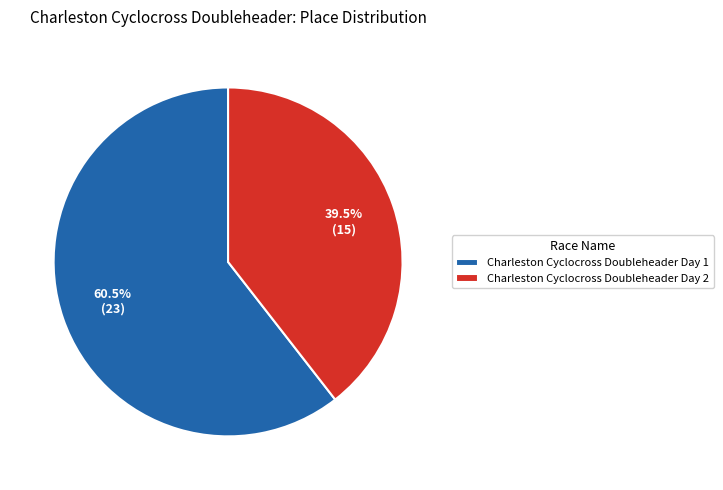

Is it true that Charleston Cyclocross Doubleheader Day 2 is 30% of the pie?

False